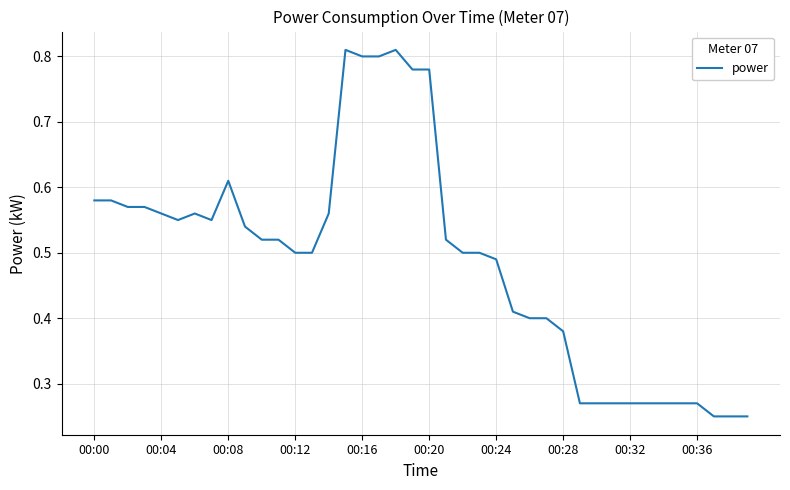

How many interior local valleys (lower than both neighbors) does the data have?

2